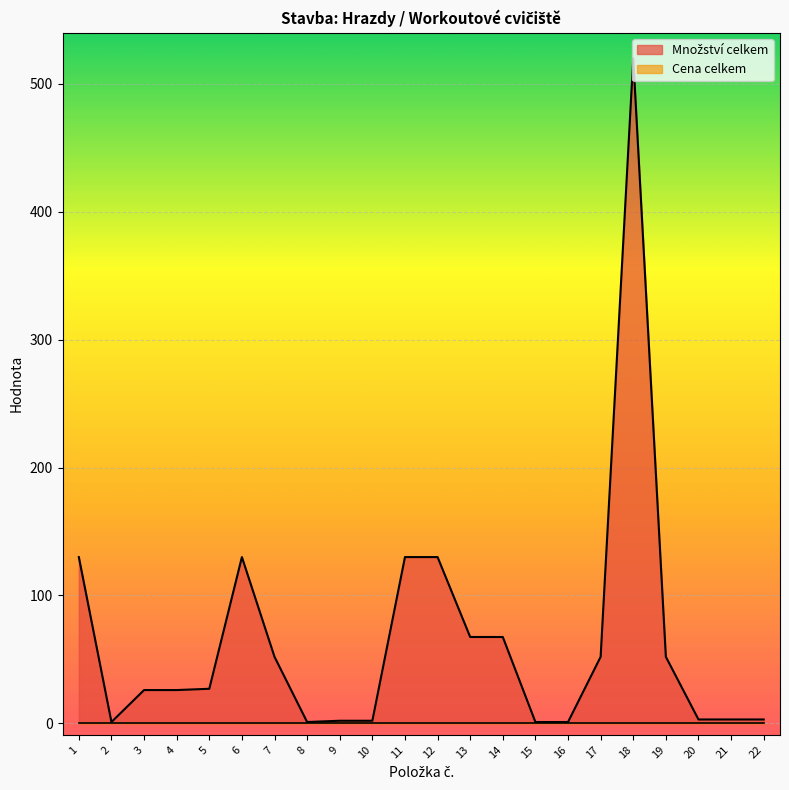

How many data points are less than 27?

11